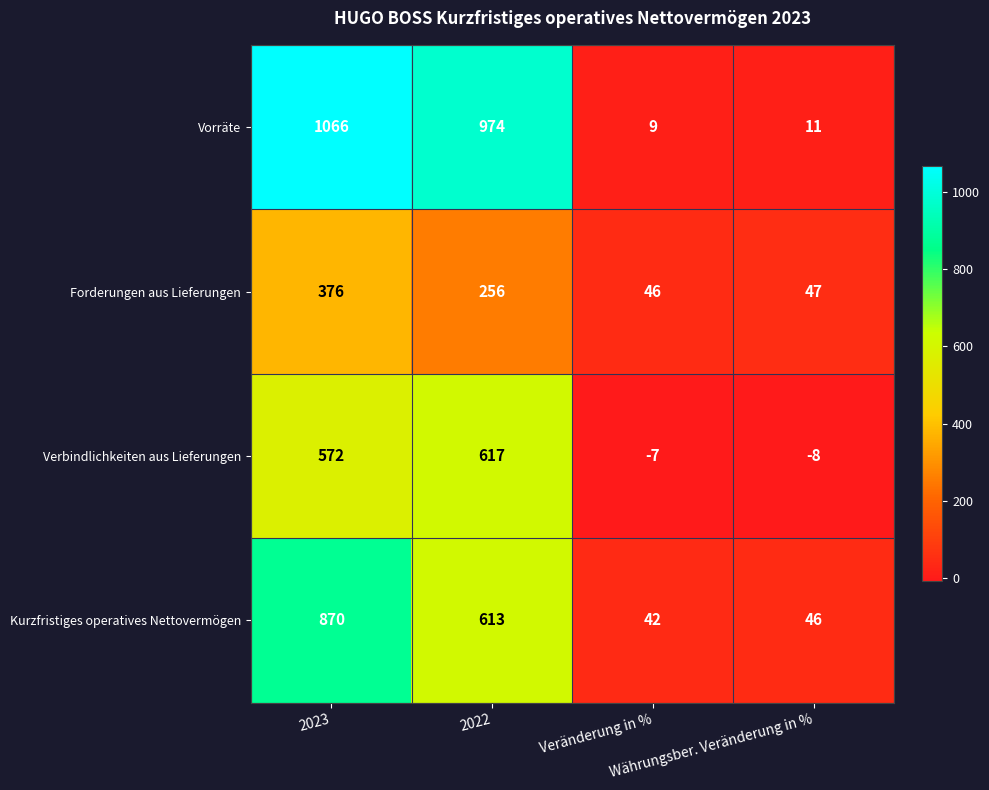

What is the maximum value for Verbindlichkeiten aus Lieferungen?

617